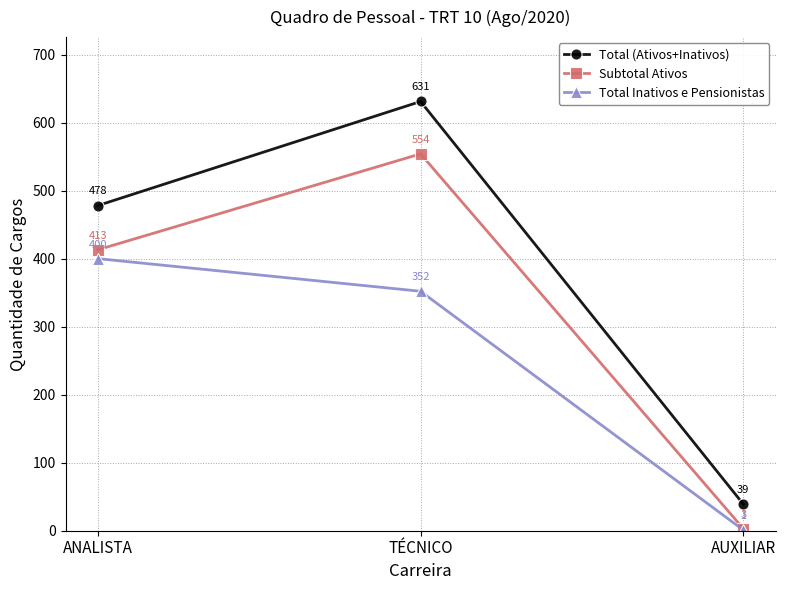

At which label is Total (Ativos+Inativos) closest to 335?

ANALISTA